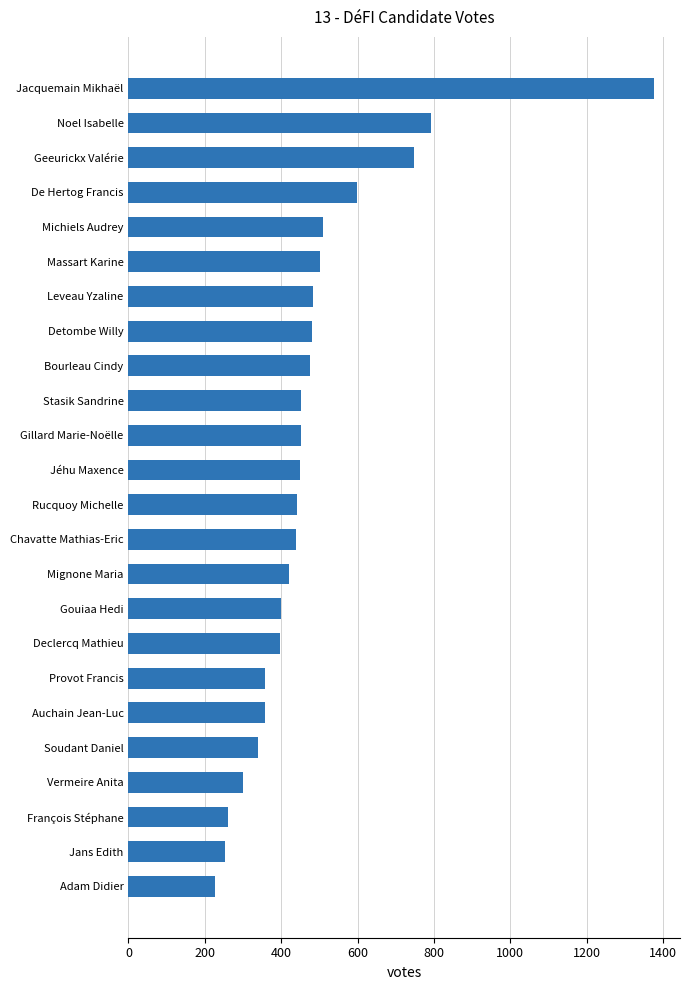

Is it true that the value at Rucquoy Michelle is 442?

True